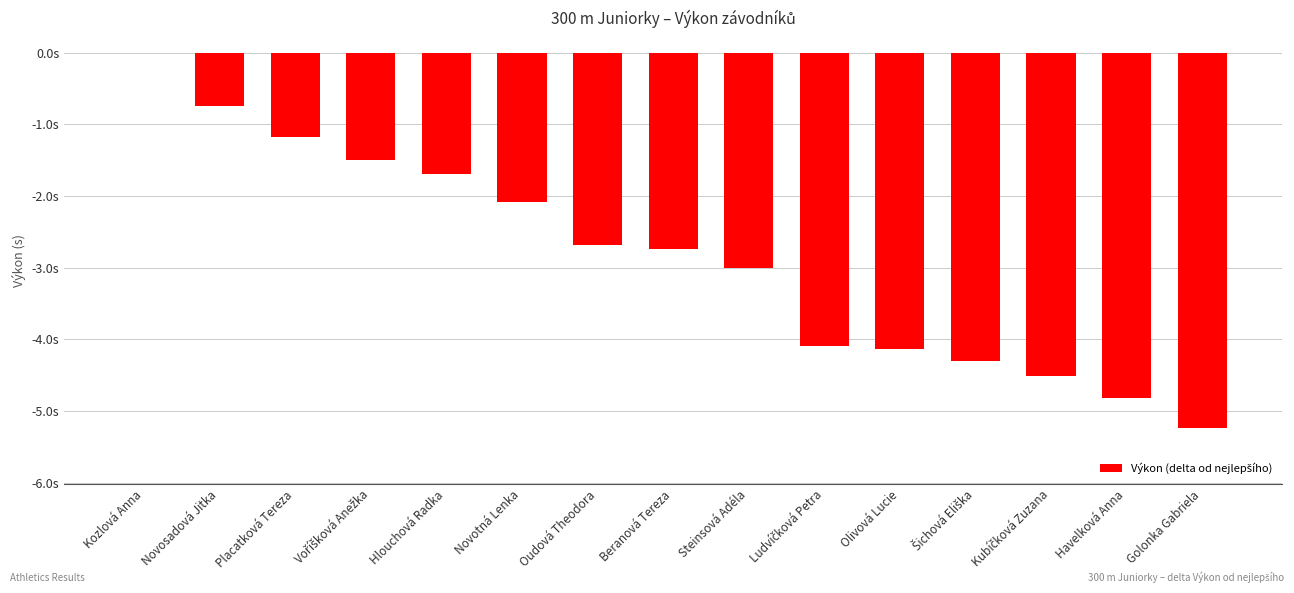

Reading right to left, extract all data points from this chart.

-5.2	-4.8	-4.5	-4.3	-4.1	-4.1	-3.0	-2.7	-2.7	-2.1	-1.7	-1.5	-1.2	-0.7	0.0